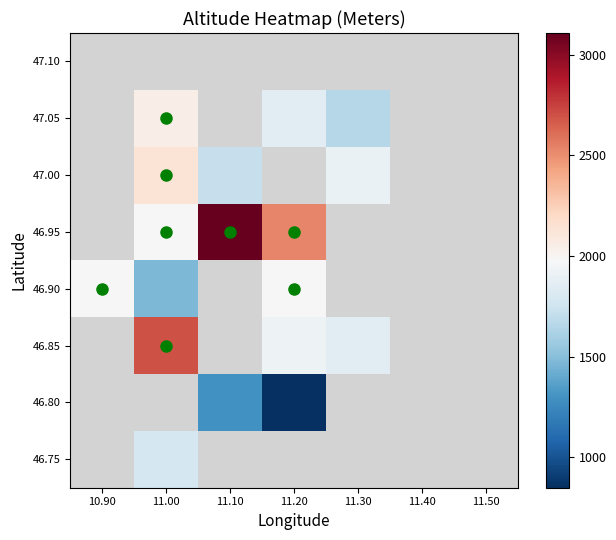

Is the value of 47.05 at 11.10 greater than the value of 46.75 at 11.10?

No